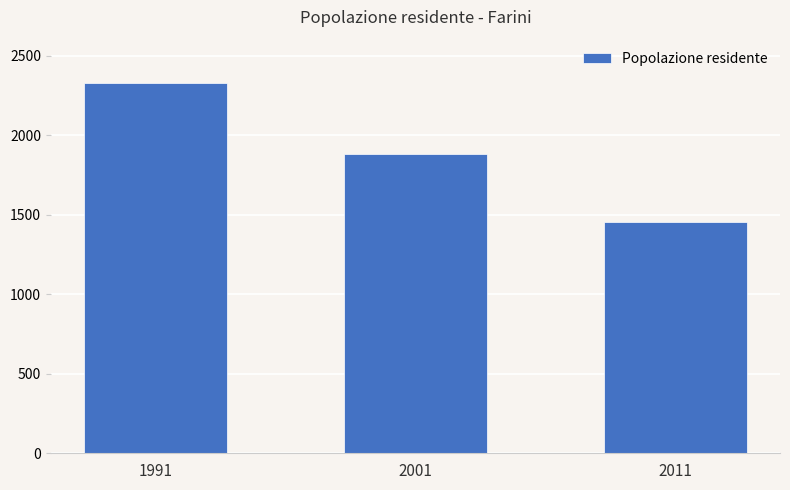

Does the chart contain stacked bars?

No